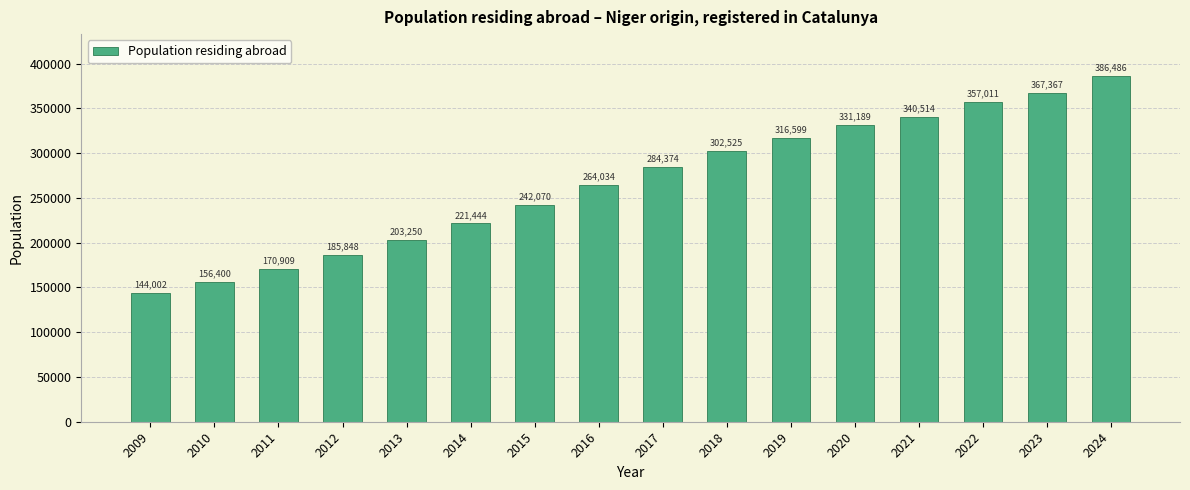

How many values are below 284374?

8